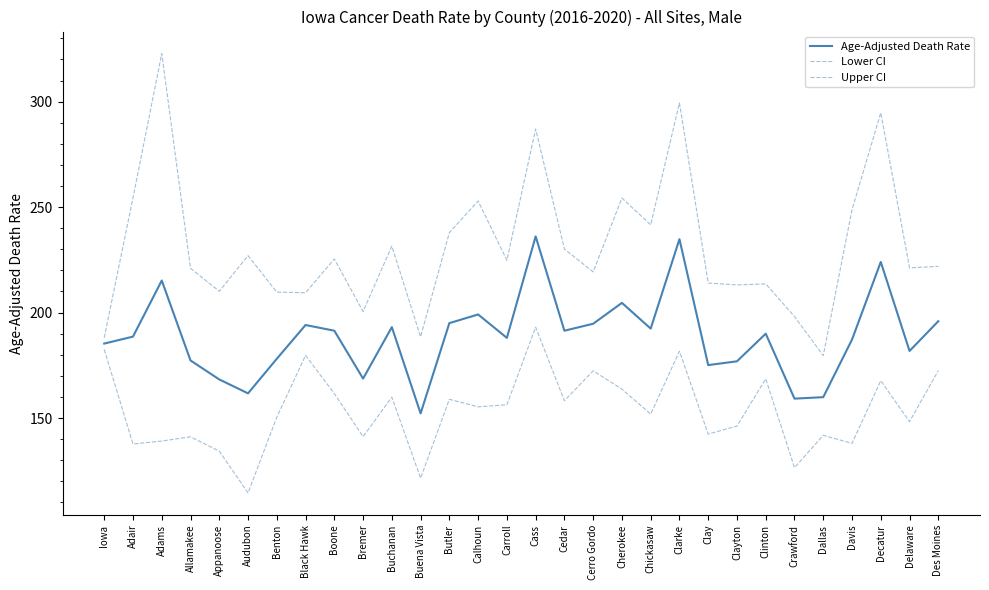

How many lines are shown in the chart?

3